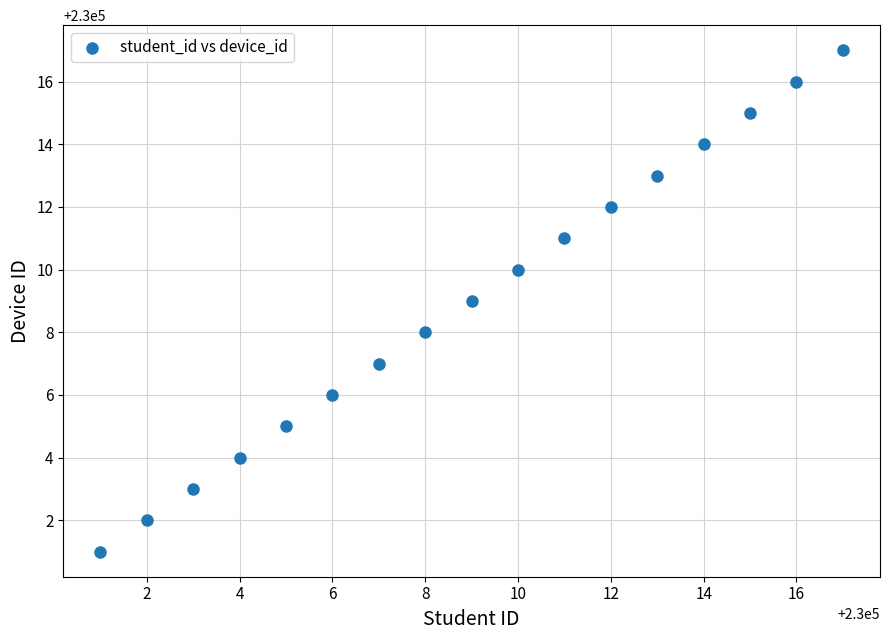

What is the range of X values (max minus min)?

16